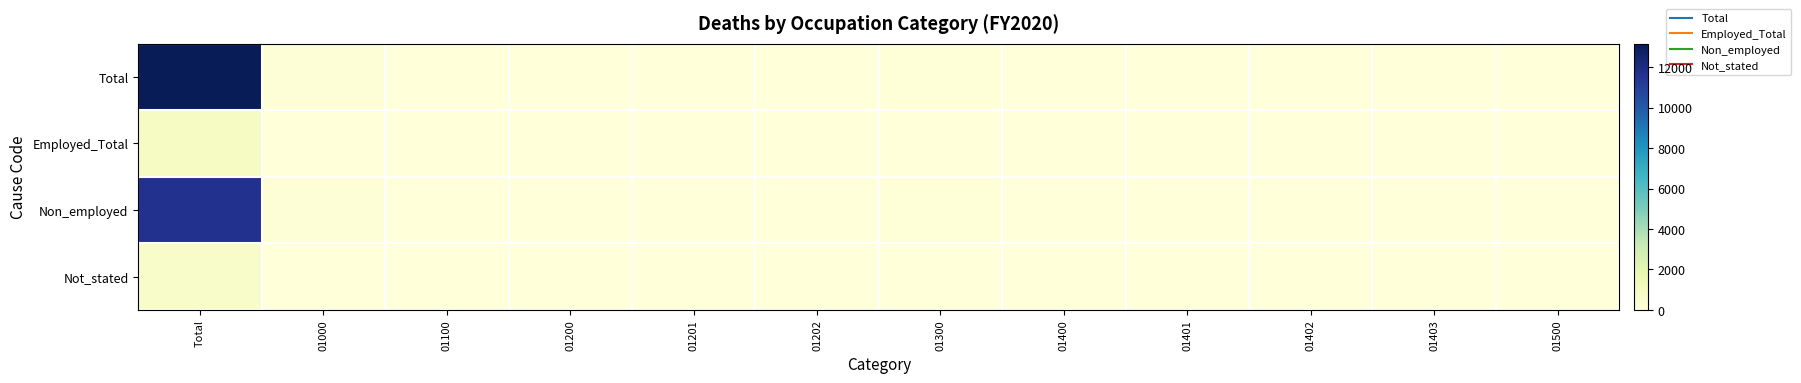

Reading right to left, what are all the values shown in this chart?

Total: 01500=1	01403=3	01402=9	01401=1	01400=13	01300=84	01202=2	01201=10	01200=12	01100=13	01000=185	Total=13167
Employed_Total: 01500=0	01403=1	01402=1	01401=0	01400=2	01300=6	01202=0	01201=0	01200=0	01100=1	01000=9	Total=891
Non_employed: 01500=0	01403=2	01402=8	01401=1	01400=11	01300=73	01202=2	01201=10	01200=12	01100=12	01000=165	Total=11640
Not_stated: 01500=1	01403=0	01402=0	01401=1	01400=0	01300=5	01202=0	01201=0	01200=0	01100=0	01000=11	Total=636